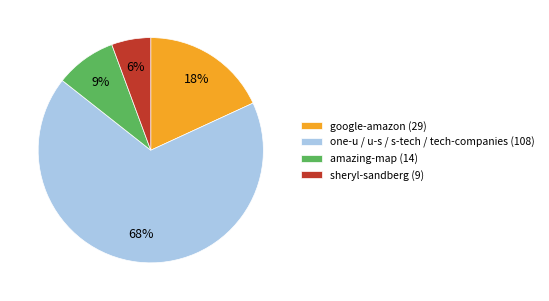

Count the number of slices in the pie.

4